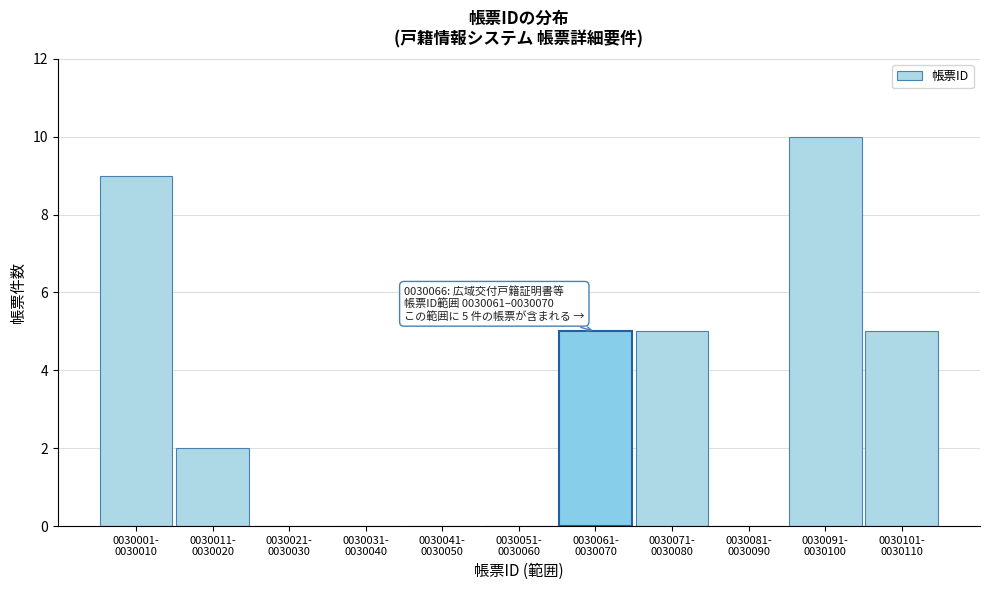

What is the greatest value displayed?

10